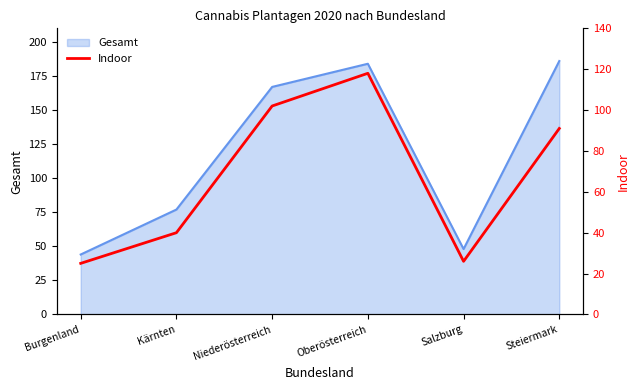

What is the label of the 1st point from the left?

Burgenland